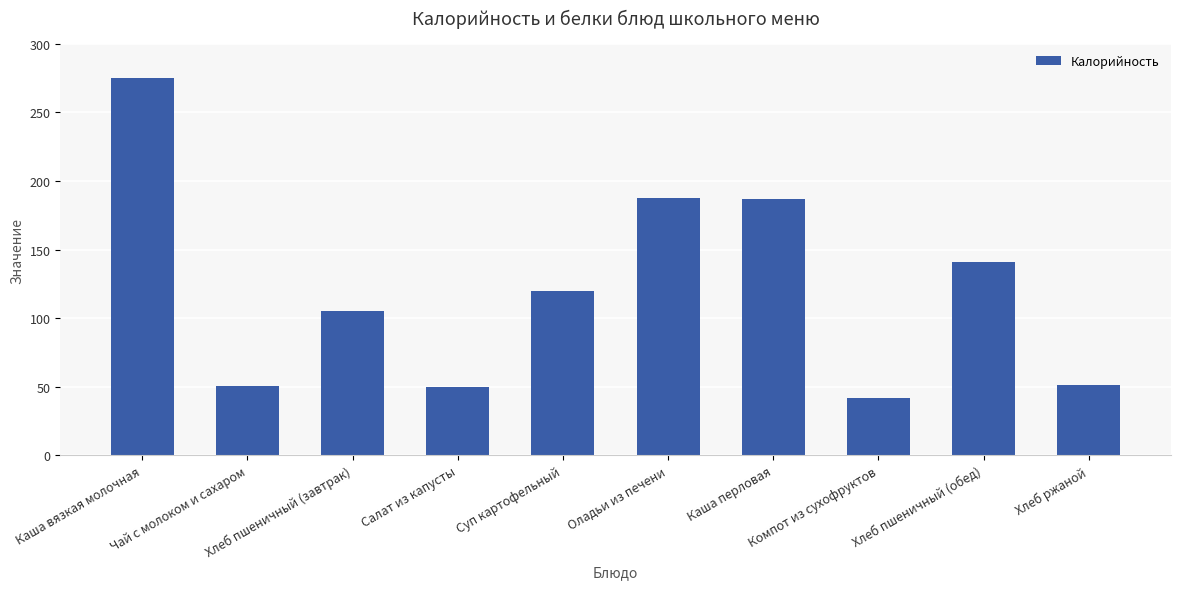

What is the difference between the maximum and second lowest values?

224.9